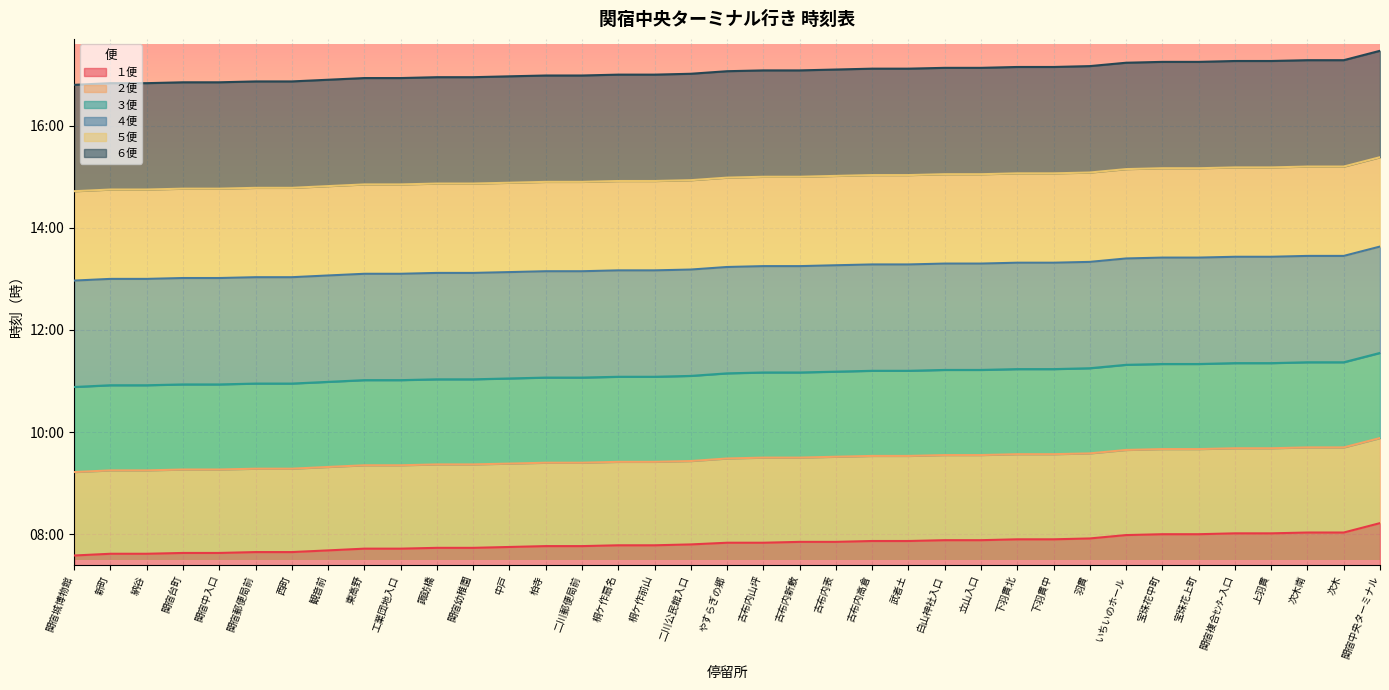

What is the label of the 28th point from the right?

工業団地入口